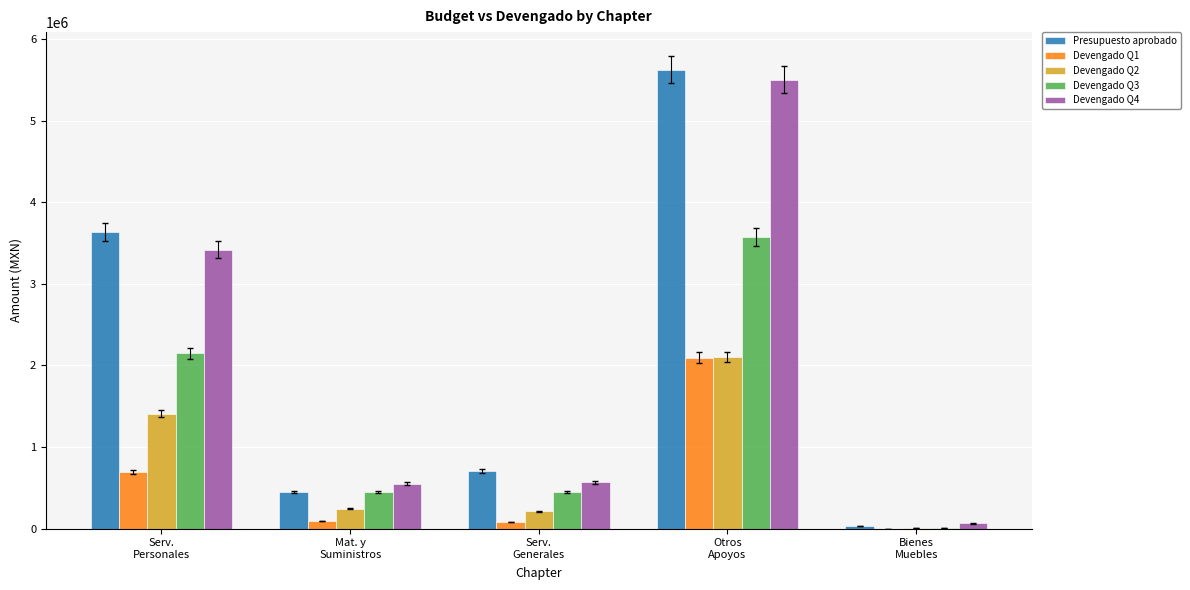

What is the maximum value for Devengado Q4?

5500967.6